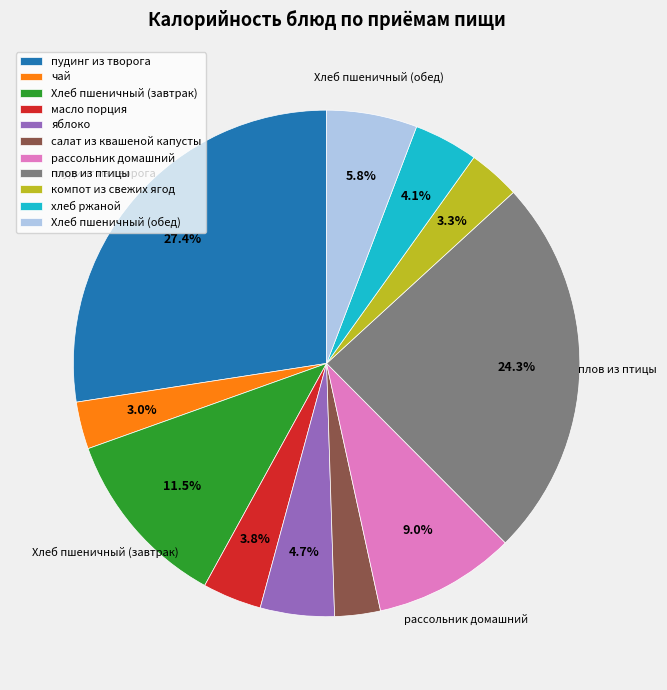

Does any single category account for the majority?

No